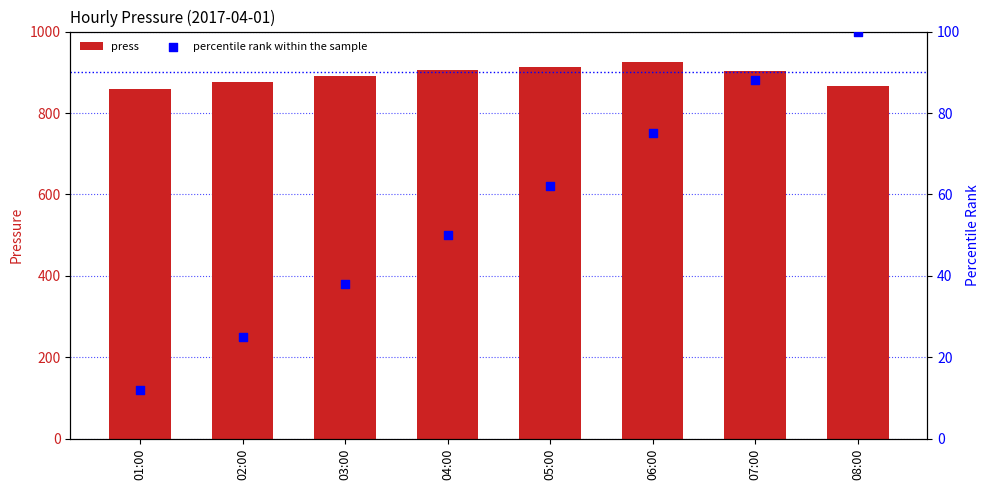

What is the total value across all series at 02:00?

902